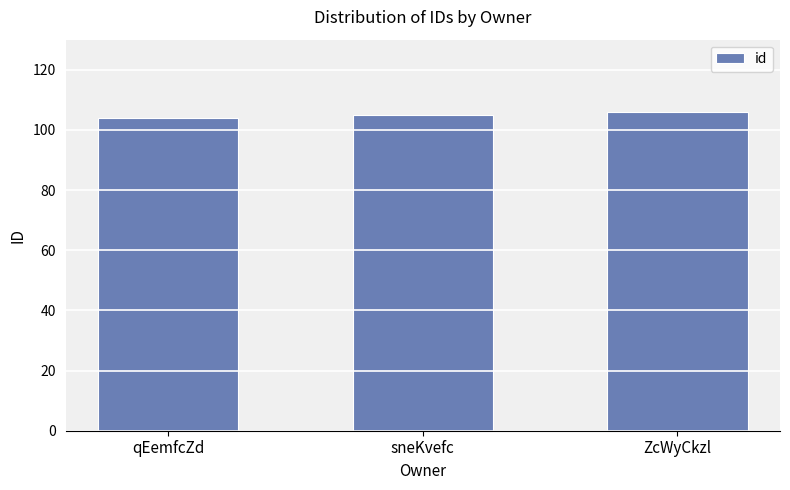

Is it true that the value at qEemfcZd is 171?

False